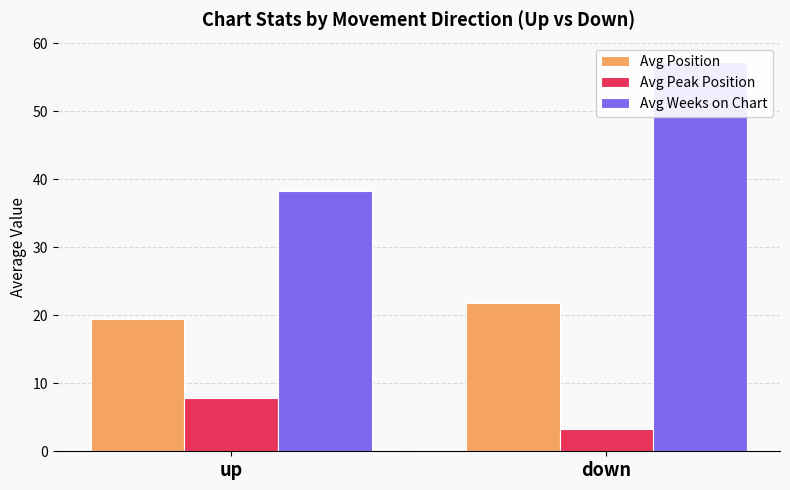

What are all the series names shown in the legend?

Avg Position, Avg Peak Position, Avg Weeks on Chart